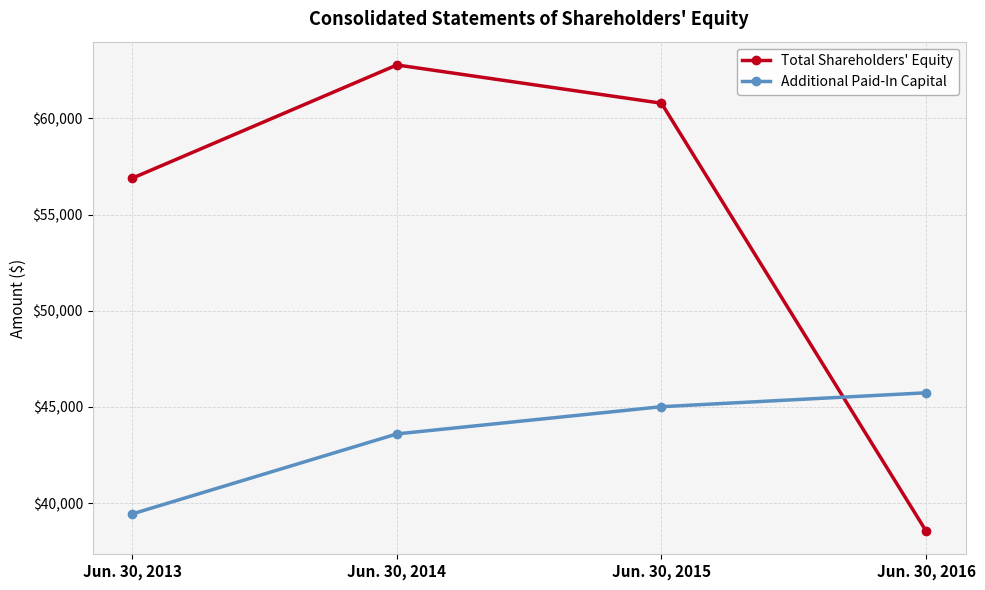

What are all the series names shown in the legend?

Total Shareholders' Equity, Additional Paid-In Capital